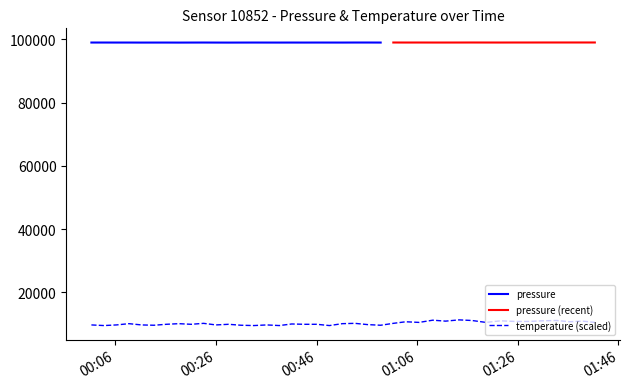

What is the highest value of the temperature (scaled) series?

11300.0